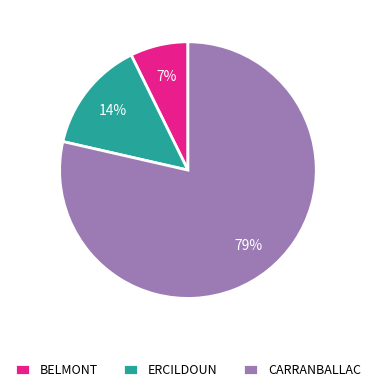

What is the smallest slice in the pie chart?

BELMONT